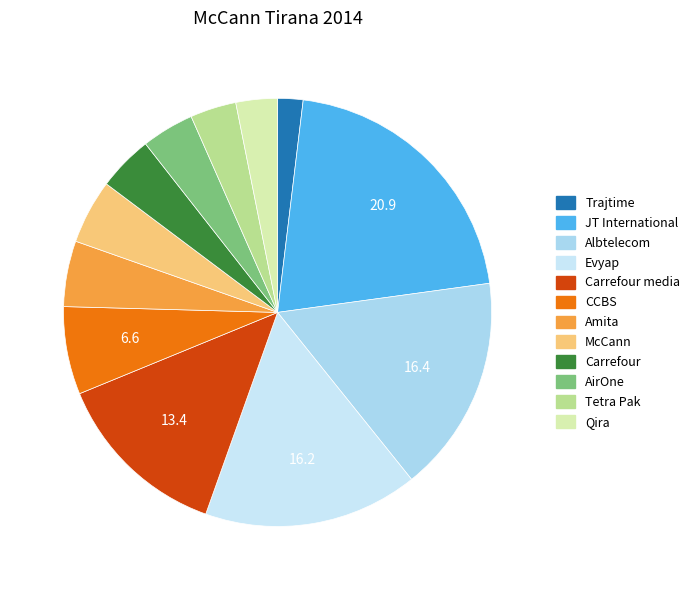

Rank the categories by value from highest to lowest.

JT International, Albtelecom, Evyap, Carrefour media, CCBS, Amita, McCann, Carrefour, AirOne, Tetra Pak, Qira, Trajtime